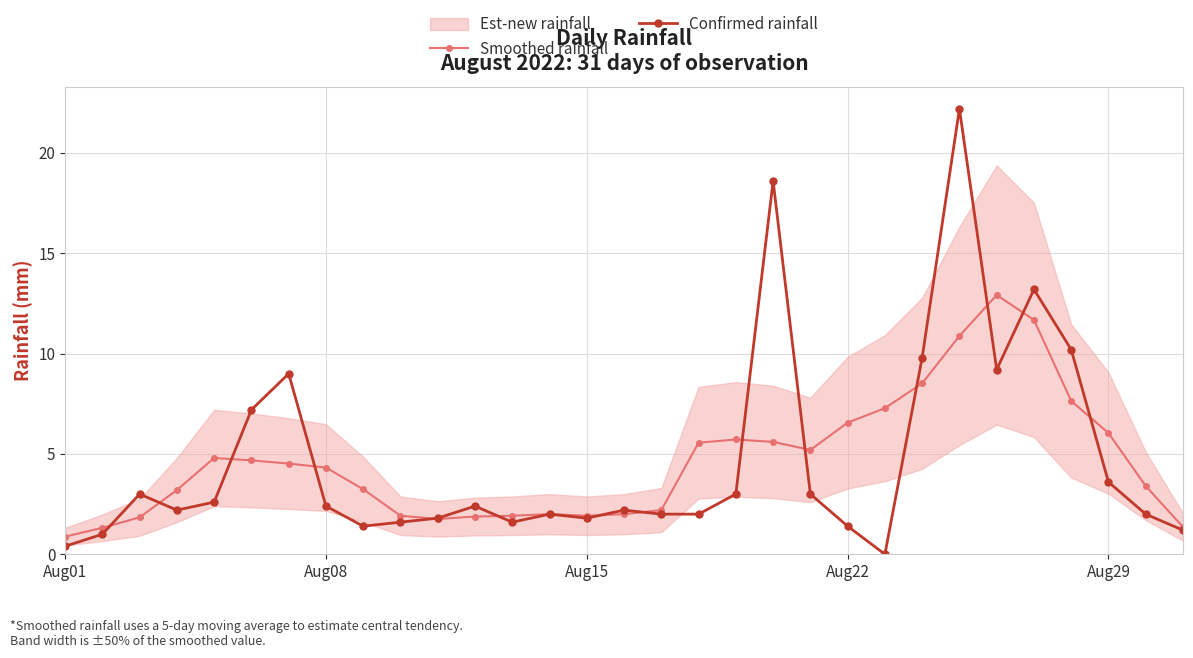

What is the maximum value for Confirmed rainfall?

22.2